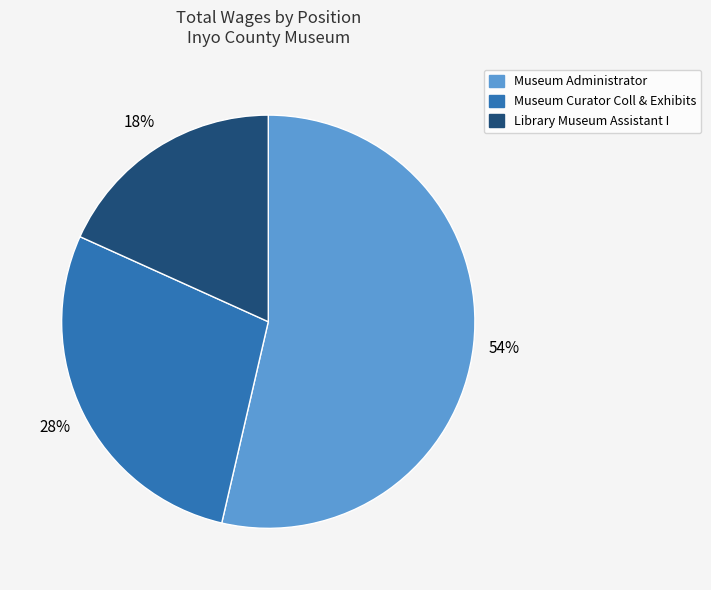

How many slices are in this pie chart?

3